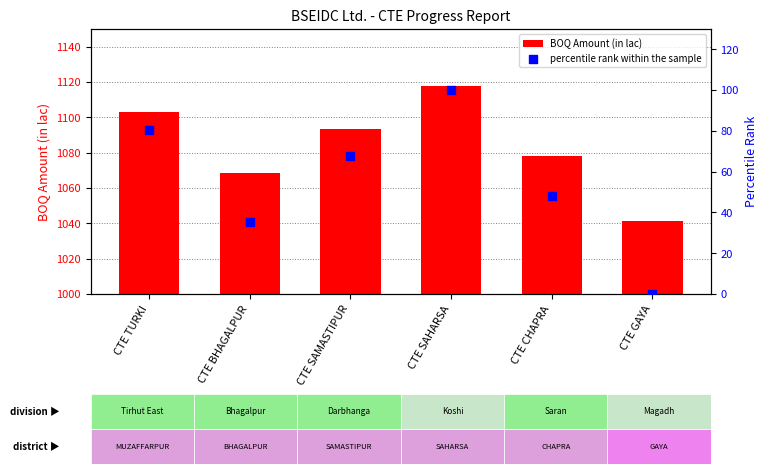

At how many categories does at least one series exceed 0?

6